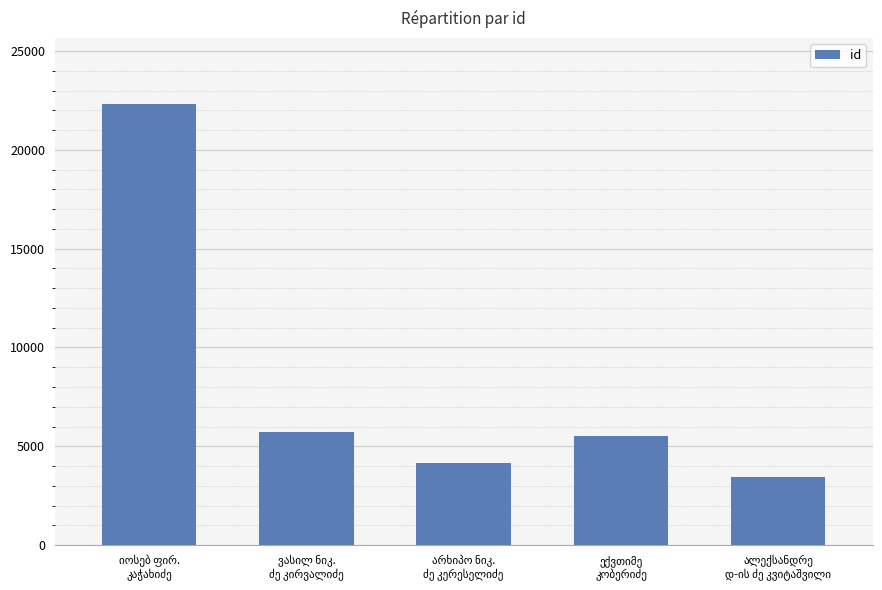

What is the smallest value displayed?

3443